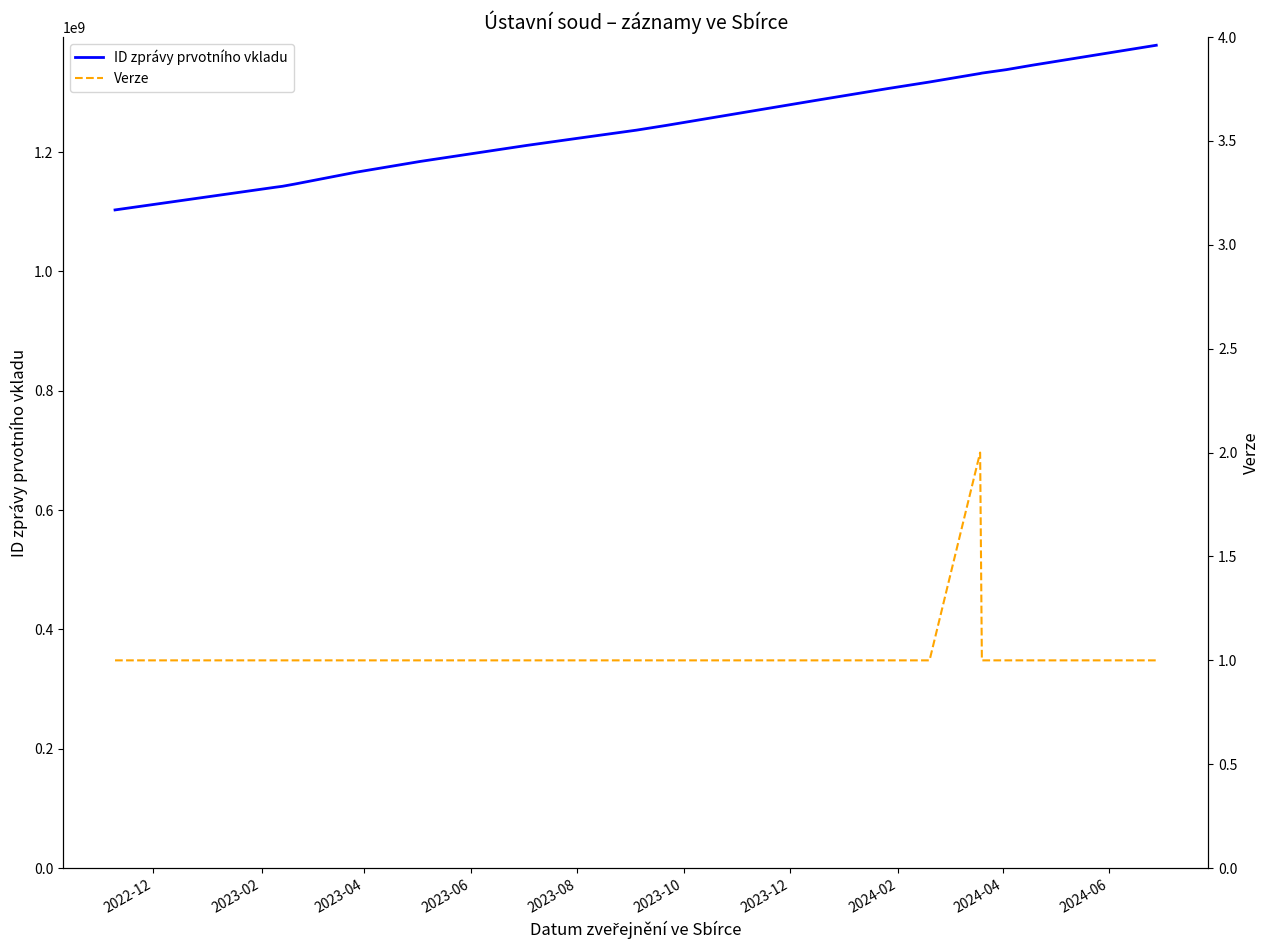

At 2023-08, list the series in order from smallest to largest.

Verze, ID zprávy prvotního vkladu